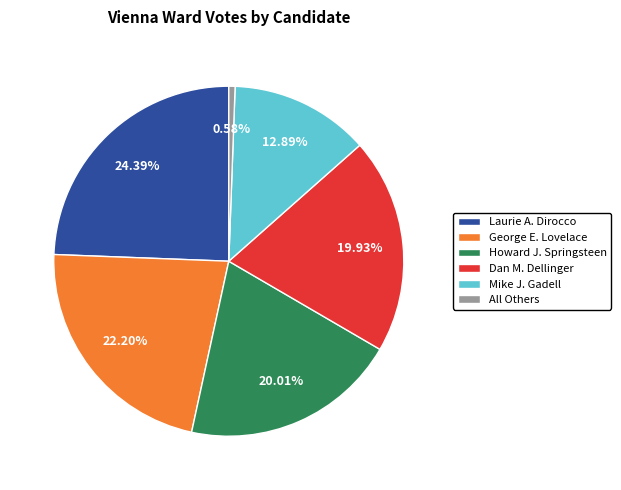

How many segments does this pie chart have?

6